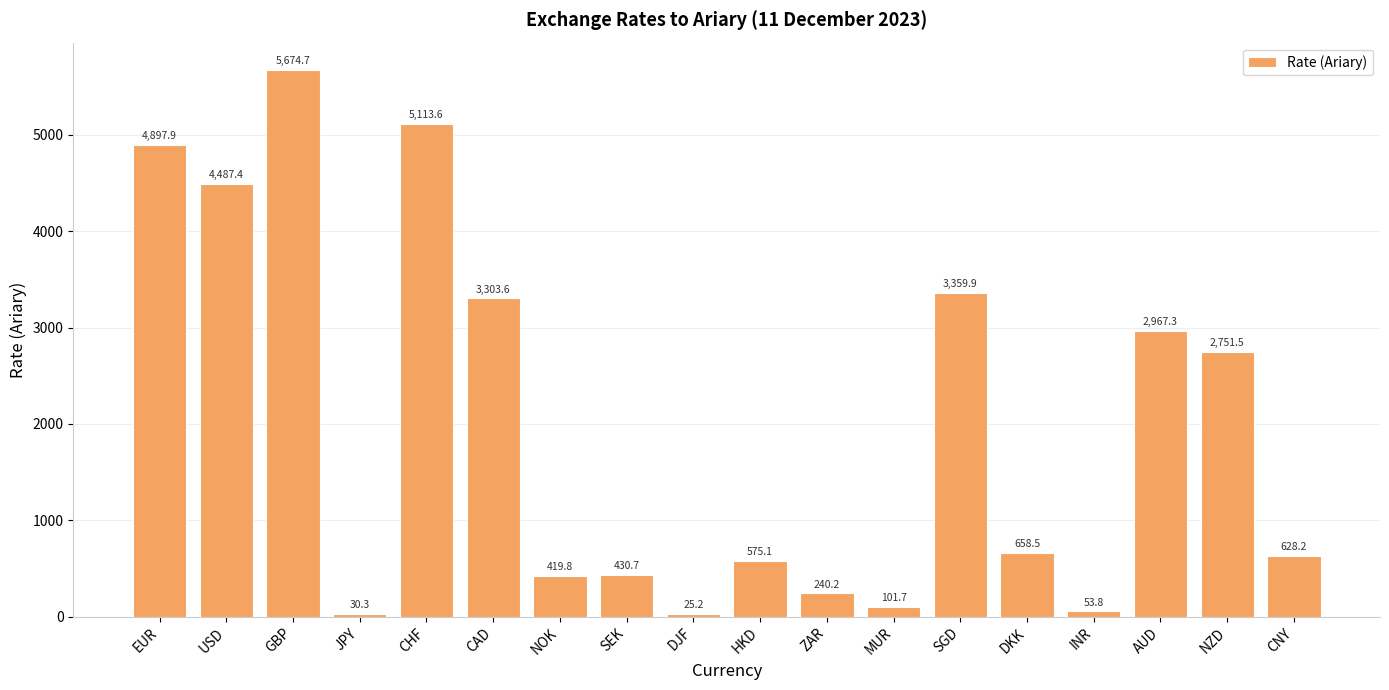

True or false: the data shows 575.1 at HKD.

True